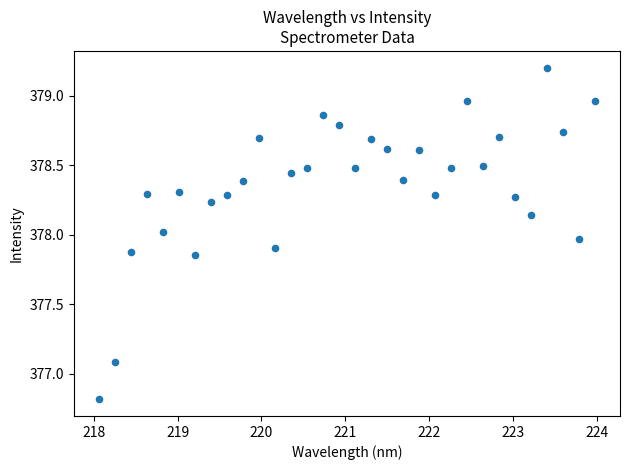

What is the range of X values (max minus min)?

5.9